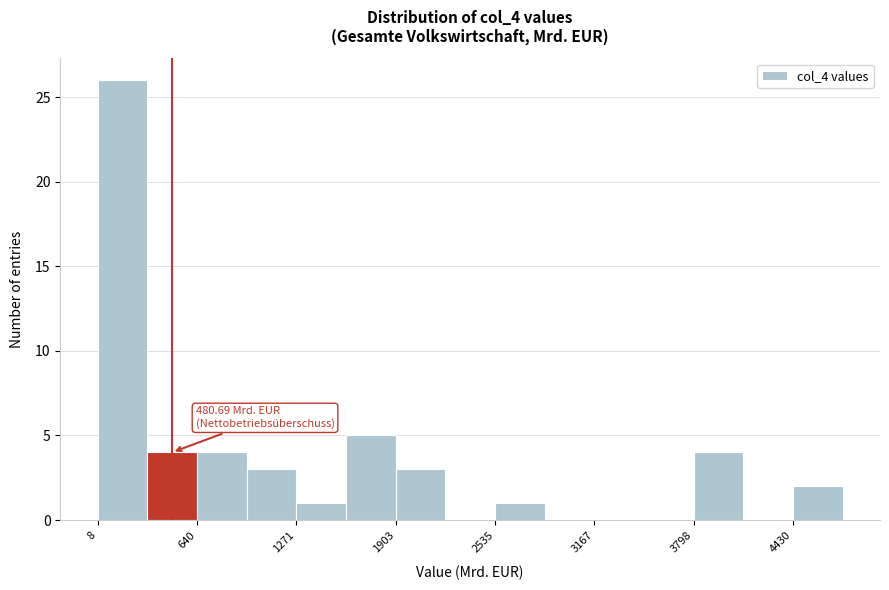

Read against the x-axis, roughly where is the centre of the tallest bar?

200